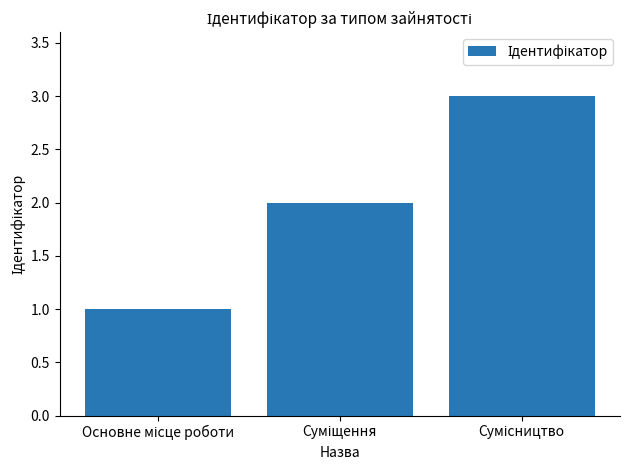

What is the greatest value displayed?

3